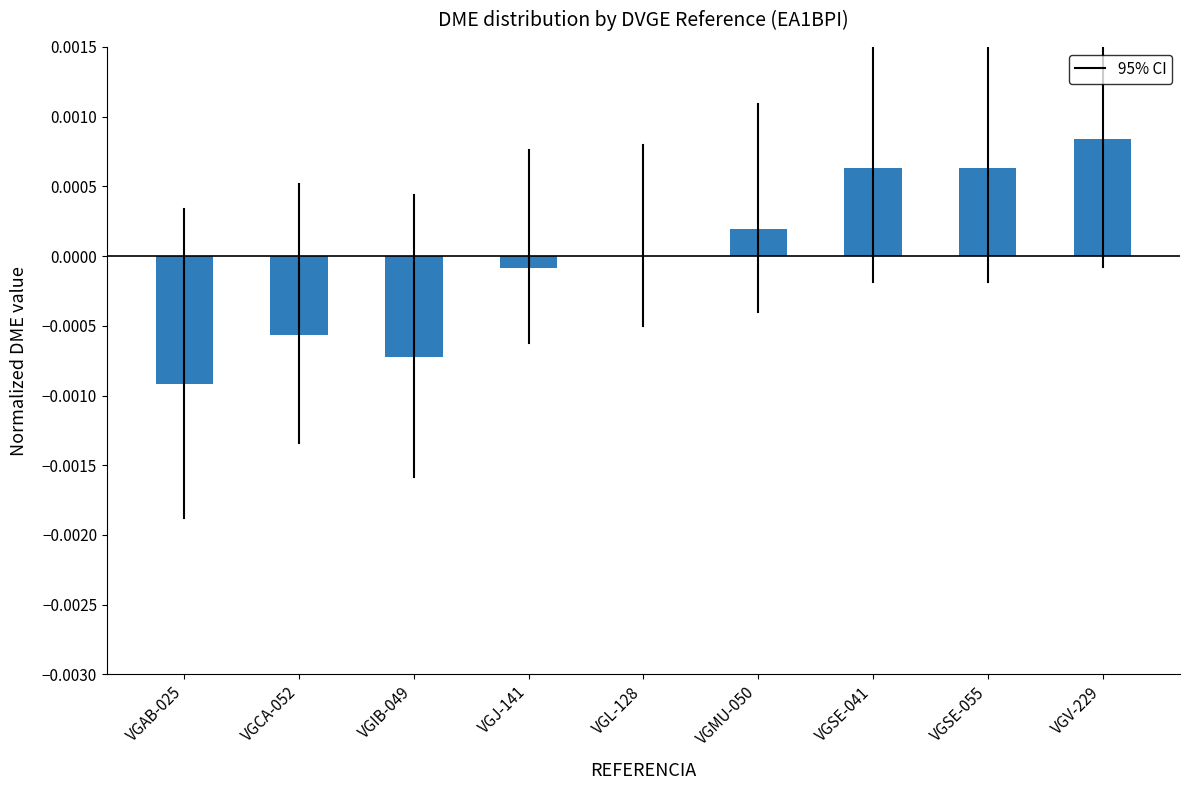

Which label corresponds to the largest value in the chart?

VGV-229